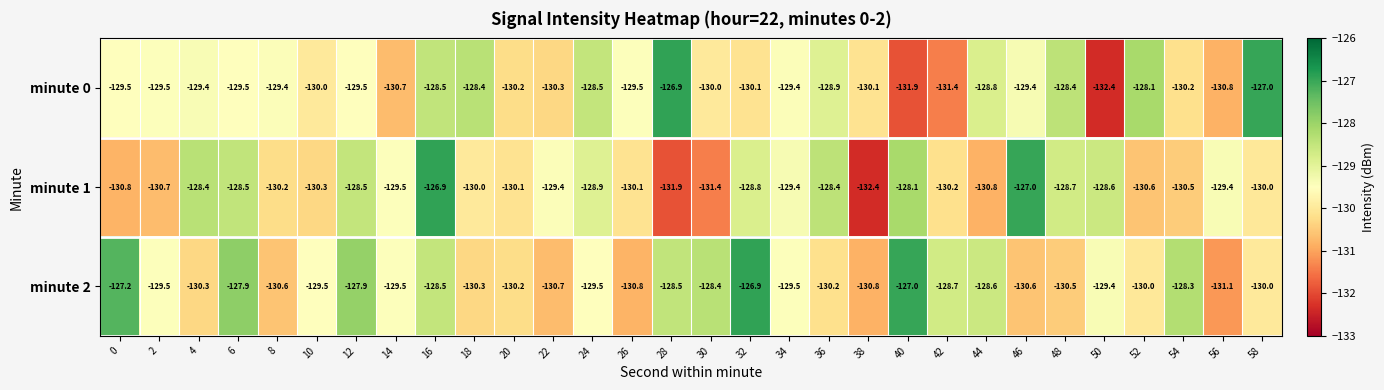

What is the smallest value displayed?

-132.4